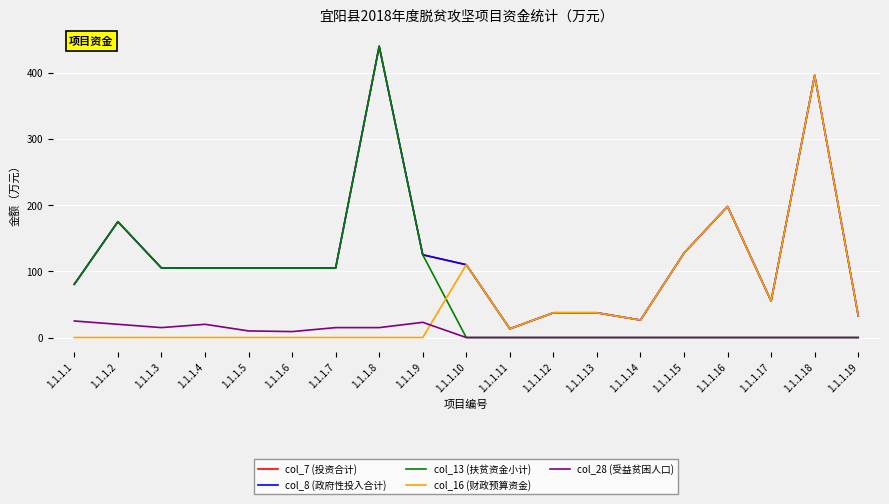

Is this an area chart (filled region under the line)?

No